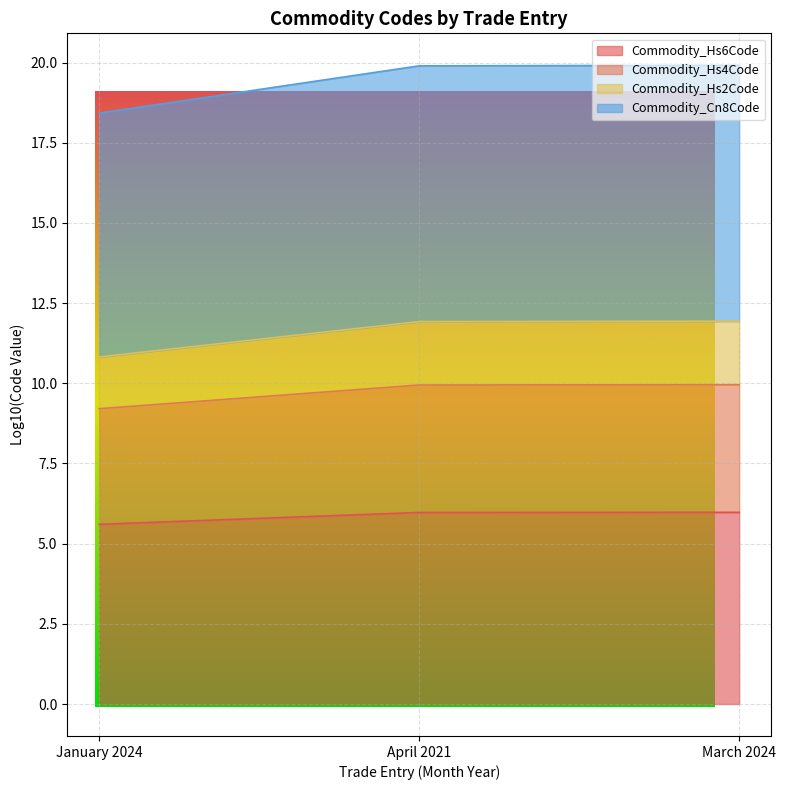

Count the number of categories in the chart.

3